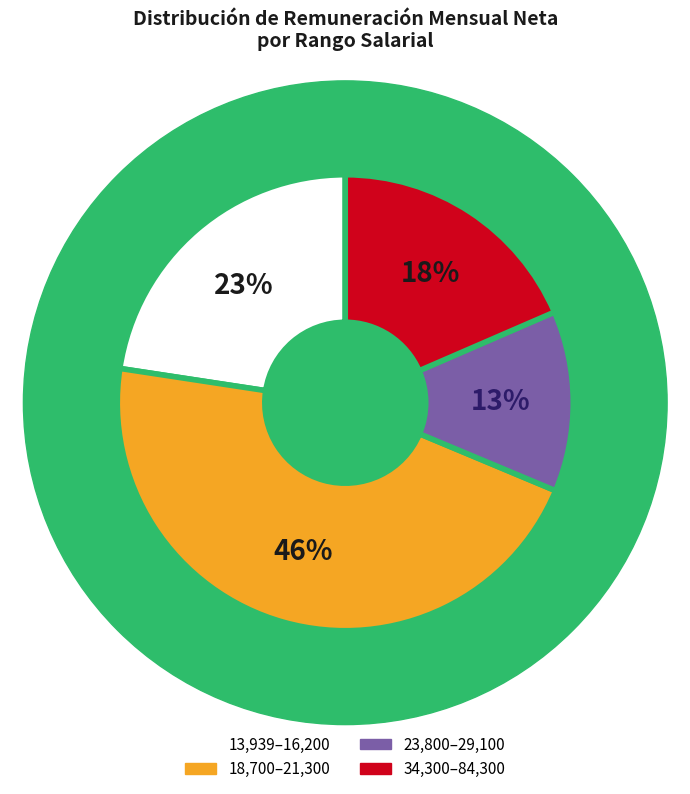

Does 17 account for over 50% of the chart?

No